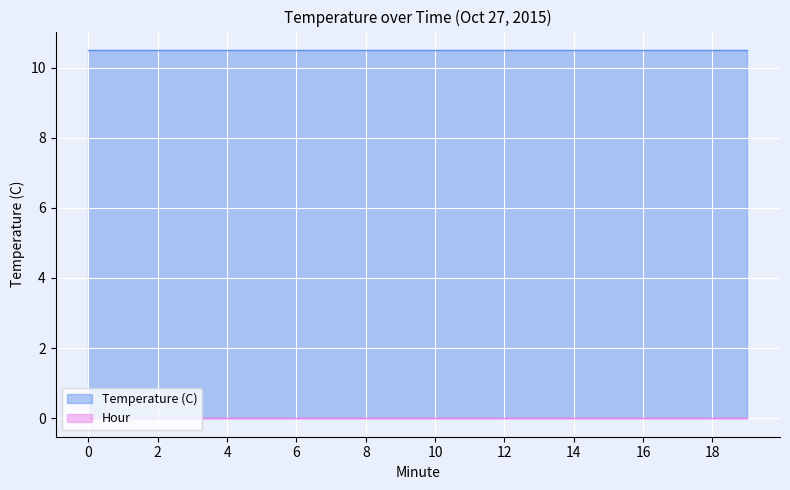

True or false: Temperature (C) has a value of 10.5 at 5.

True